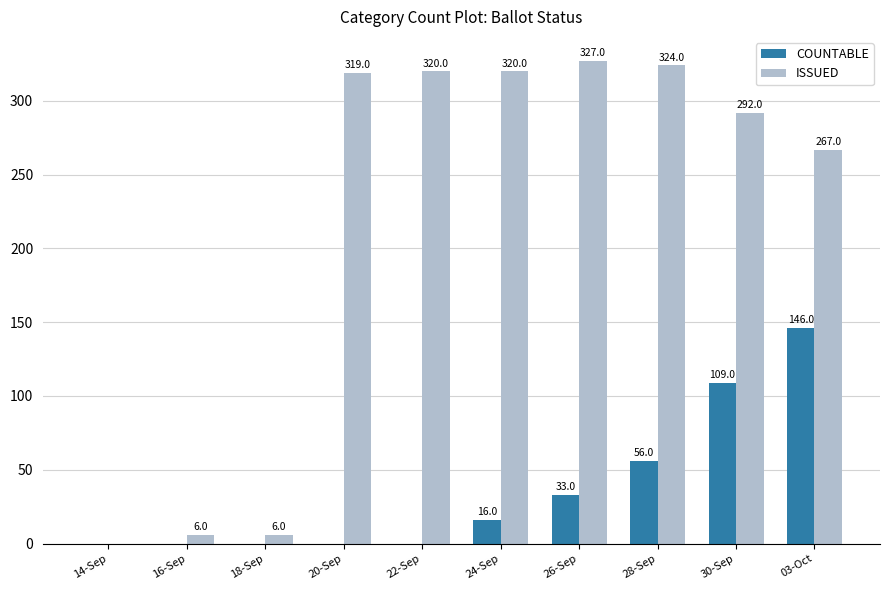

The value of ISSUED at 14-Sep is -132. True or false?

False